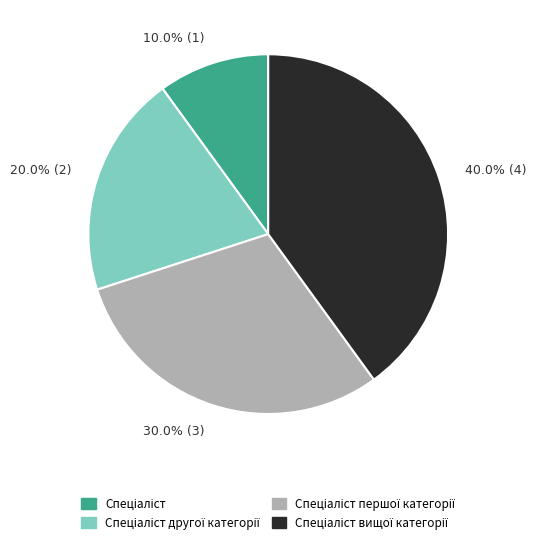

Count the number of slices in the pie.

4